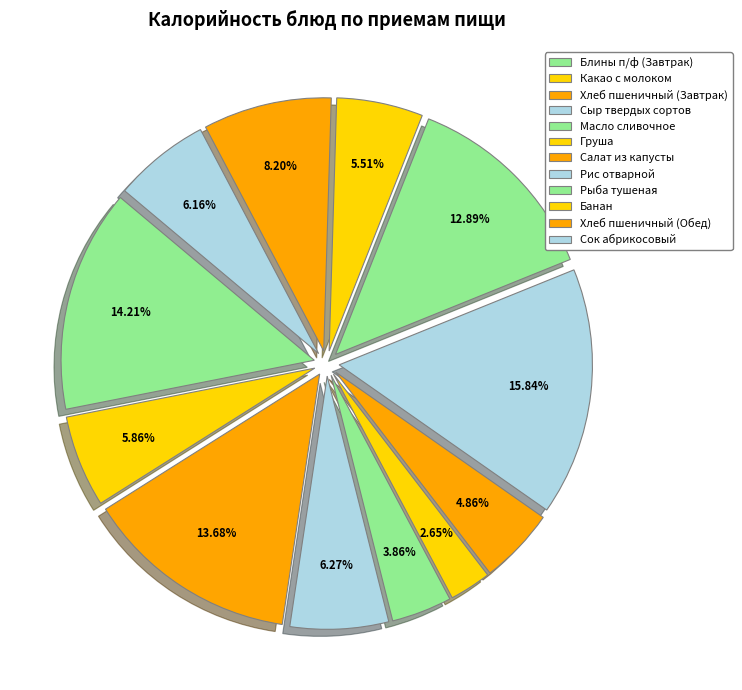

How many segments does this pie chart have?

12